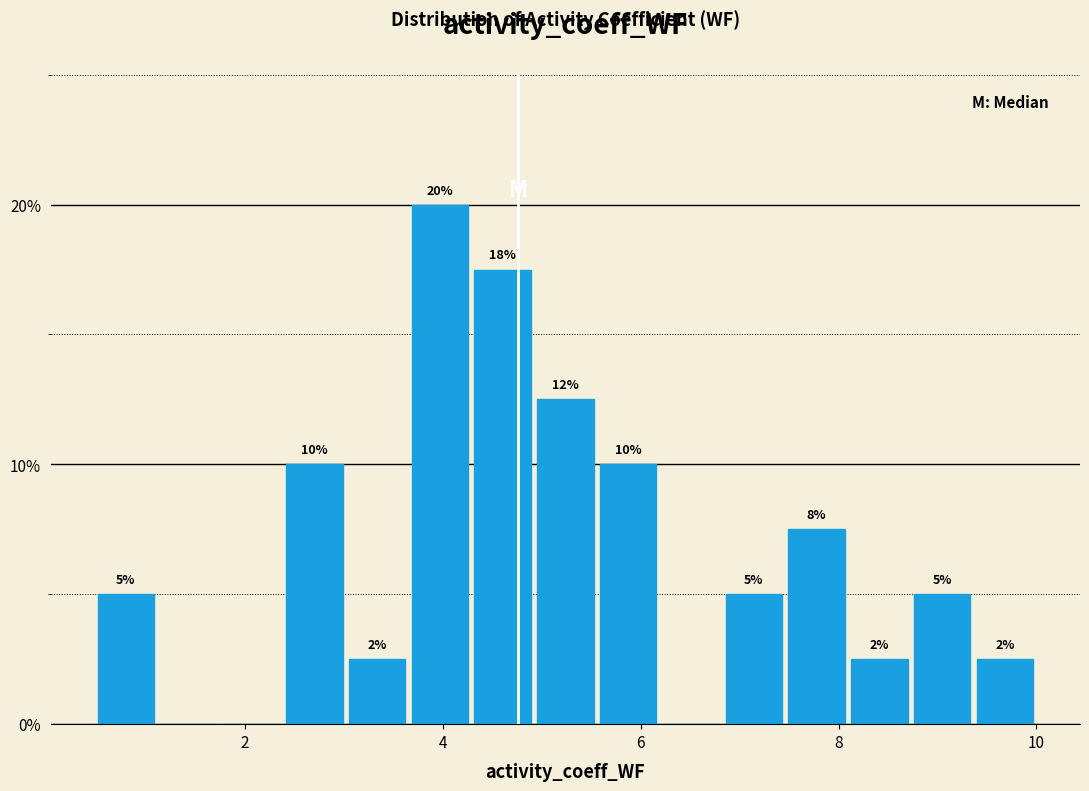

Read against the x-axis, roughly where is the centre of the tallest bar?

4.0